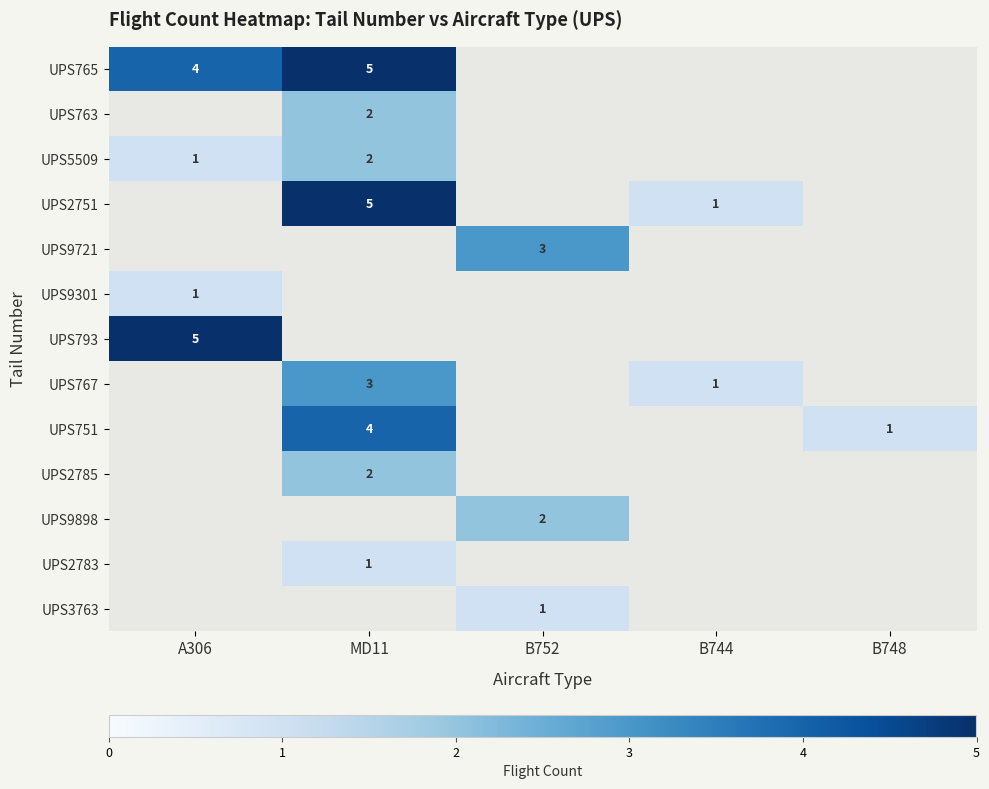

The value of UPS5509 at A306 is 1. True or false?

True